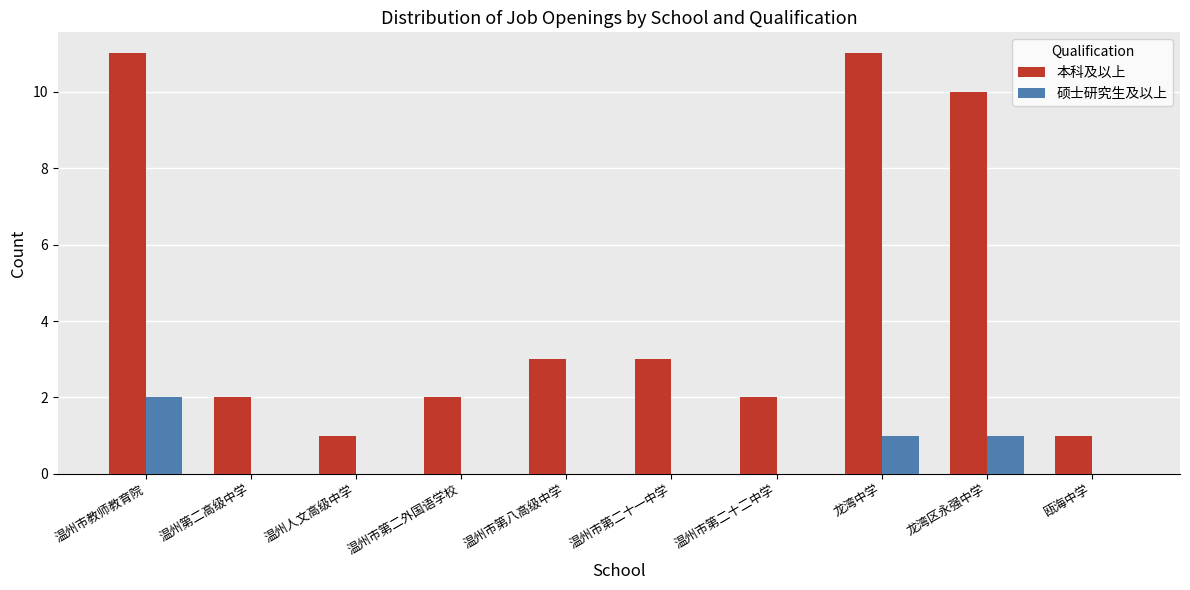

Reading right to left, transcribe all the data shown in this chart.

本科及以上: 1	10	11	2	3	3	2	1	2	11
硕士研究生及以上: 0	1	1	0	0	0	0	0	0	2